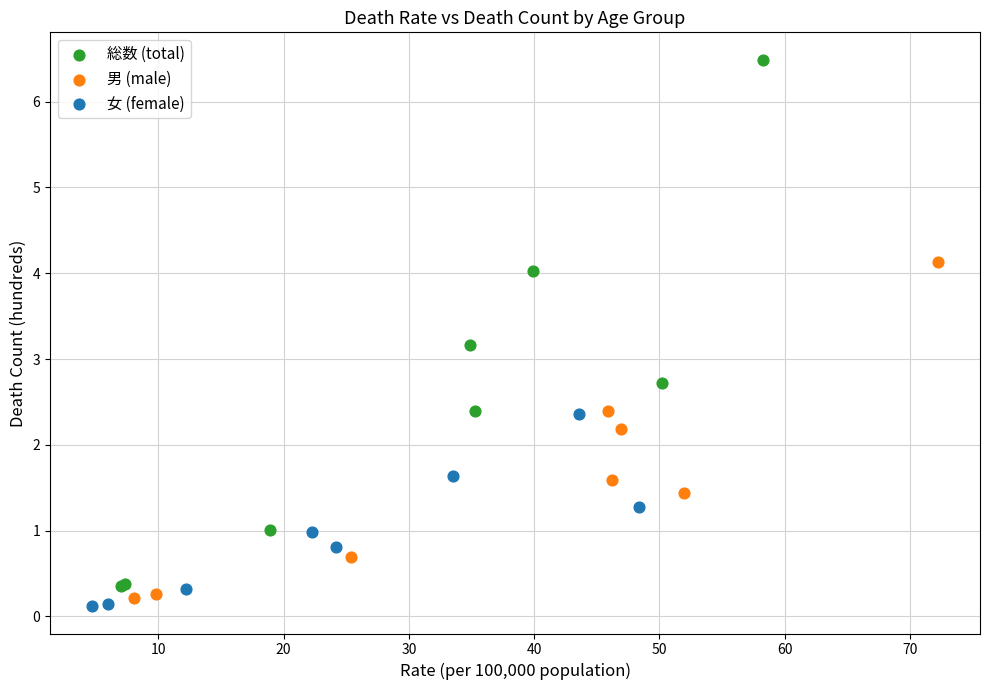

What are all the series names shown in the legend?

総数 (total), 男 (male), 女 (female)